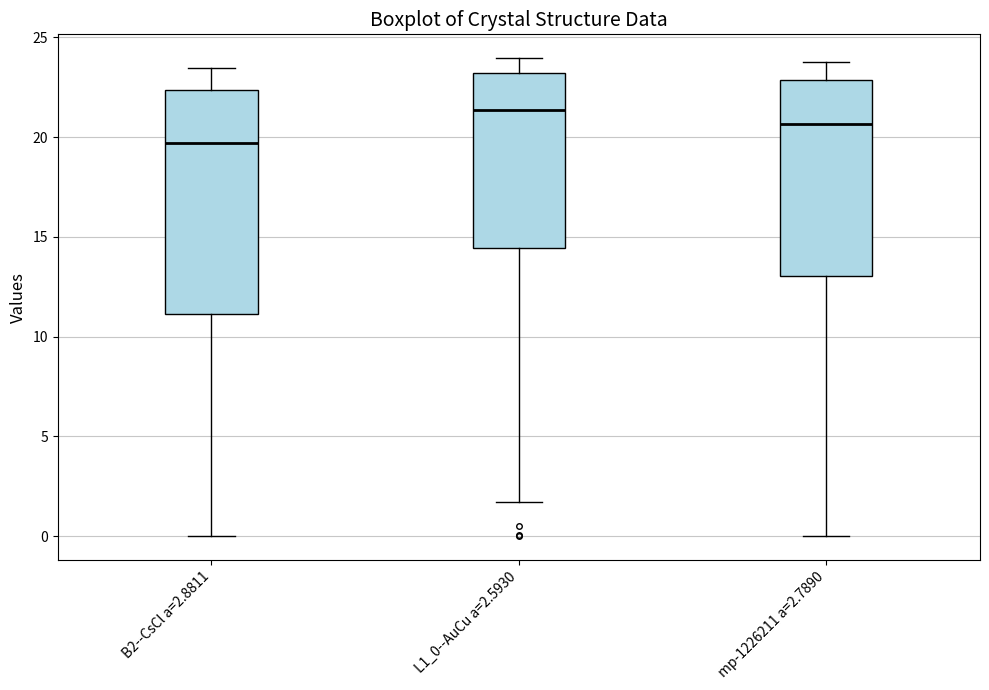

Reading left to right, read every box against the y-axis: the position of its median line, the range the box covers, and the ends of its whiskers. The values are not printed on the chart, so give them approximately, as read against the axis.

B2--CsCl a=2.8811: median 19.5, box 11.0 to 22.5, whiskers 0.0 to 23.5
L1_0--AuCu a=2.5930: median 21.5, box 14.5 to 23.0, whiskers 1.5 to 24.0
mp-1226211 a=2.7890: median 20.5, box 13.0 to 23.0, whiskers 0.0 to 23.5